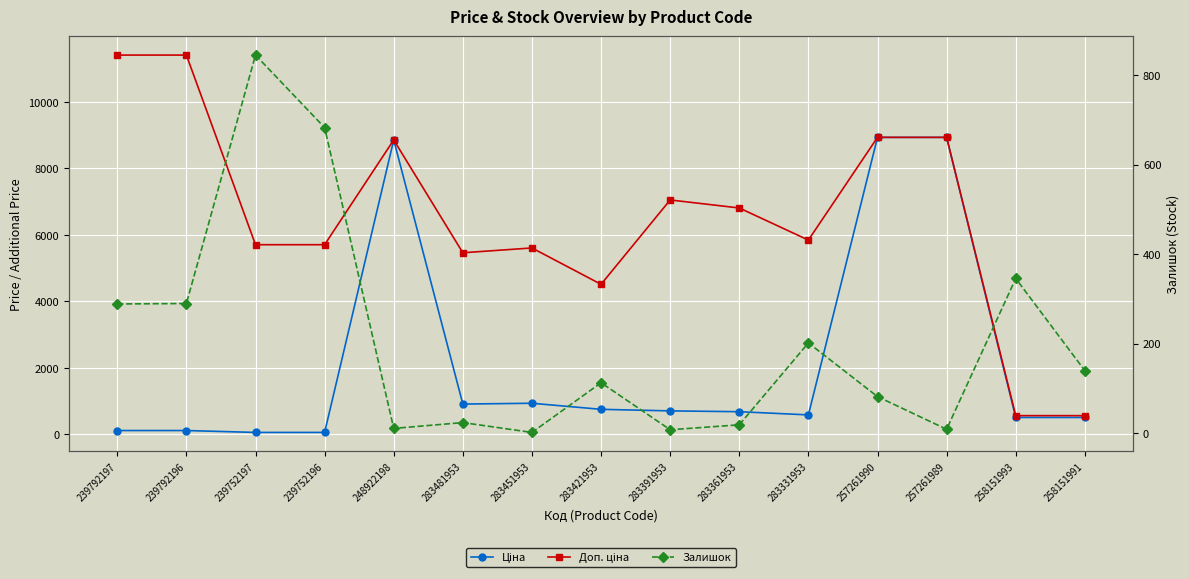

Rank the categories by Доп. ціна value from lowest to highest.

258151993, 258151991, 283421953, 283481953, 283451953, 239752197, 239752196, 283331953, 283361953, 283391953, 248922198, 257261990, 257261989, 239792197, 239792196